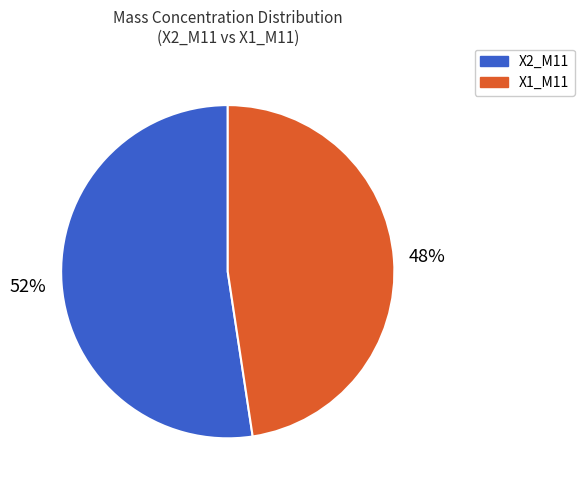

Does any single category account for the majority?

Yes